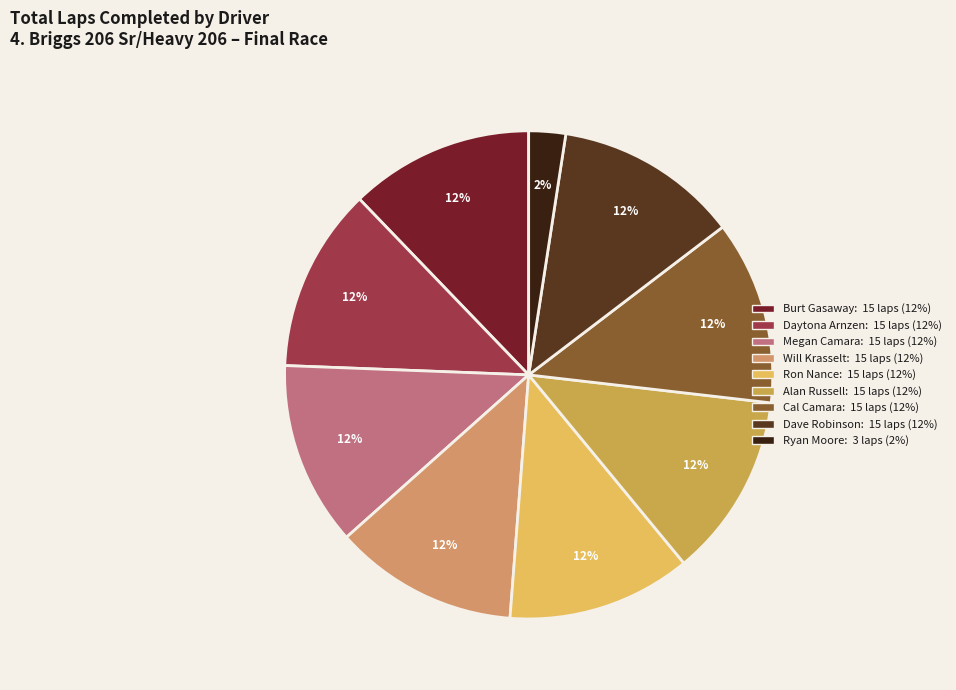

Combined, do Cal Camara and Will Krasselt account for over 50%?

No